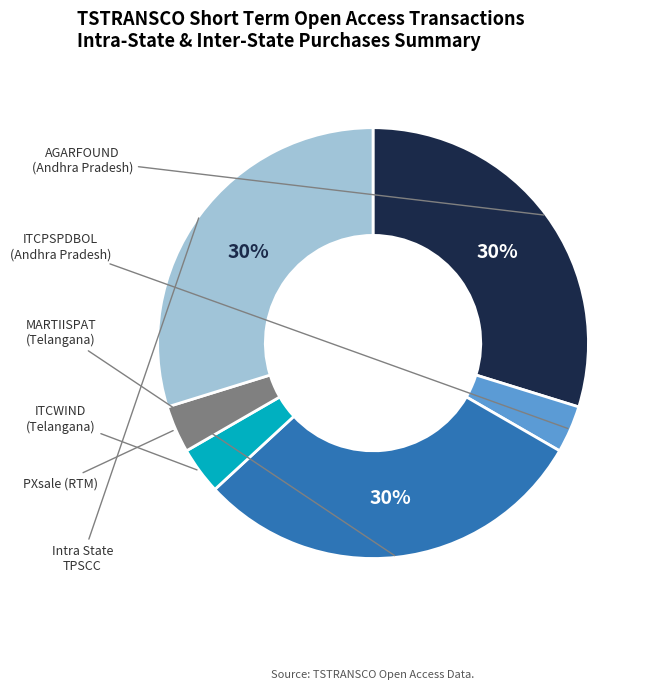

To the nearest percent, what is the average slice percentage?

17%